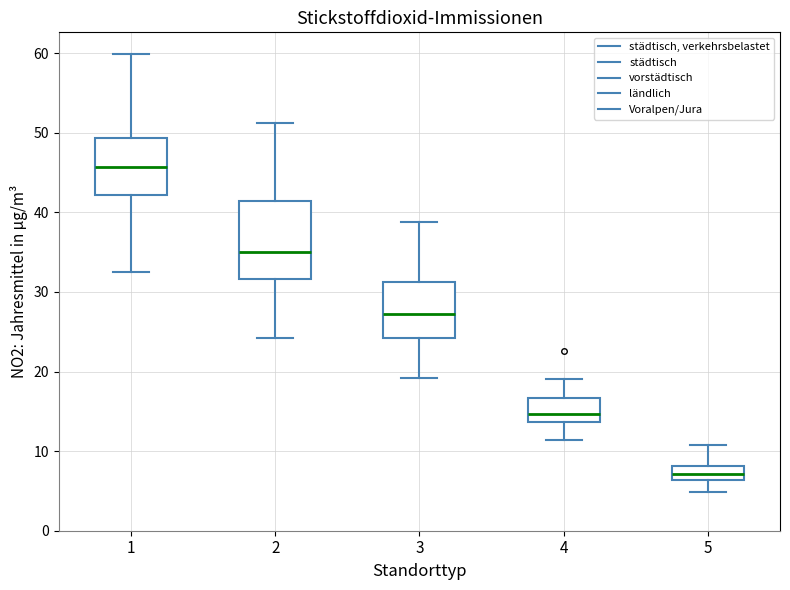

Where does the median line of the box at x = 5 sit on the y-axis? The values are not printed on the chart, so give them approximately, as read against the axis.

7